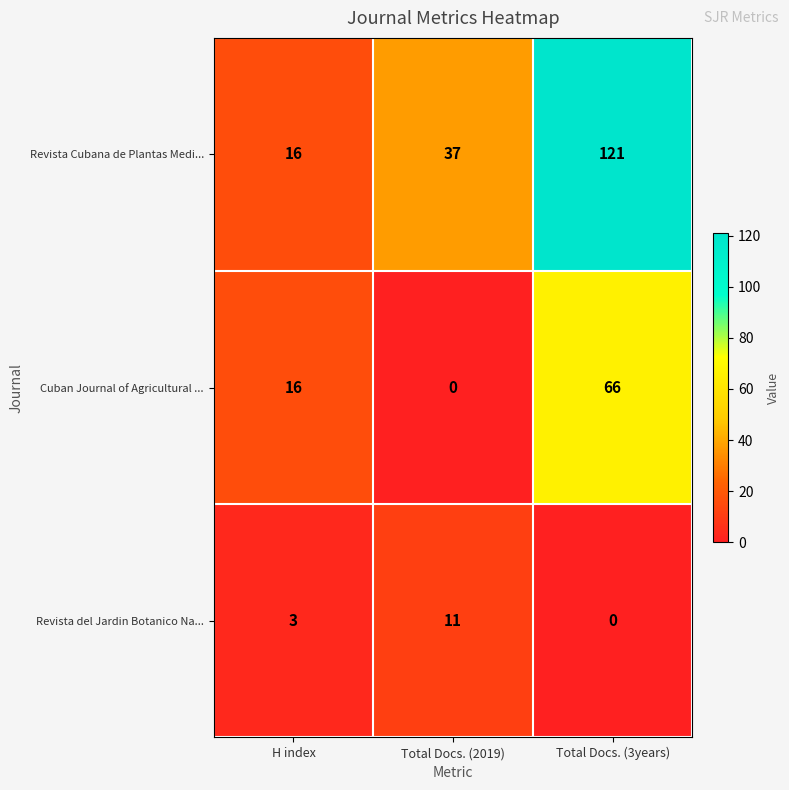

Reading left to right, transcribe all the data shown in this chart.

Revista Cubana de Plantas Medi...: 16	37	121
Cuban Journal of Agricultural ...: 16	0	66
Revista del Jardin Botanico Na...: 3	11	0